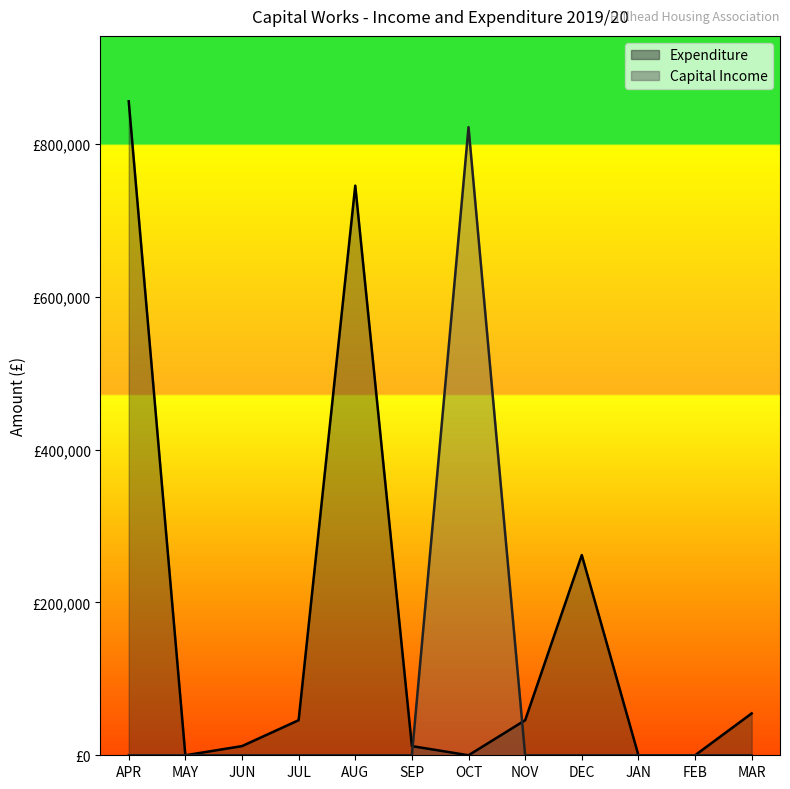

Between which two adjacent categories do Capital Income and Expenditure first intersect?

SEP and OCT